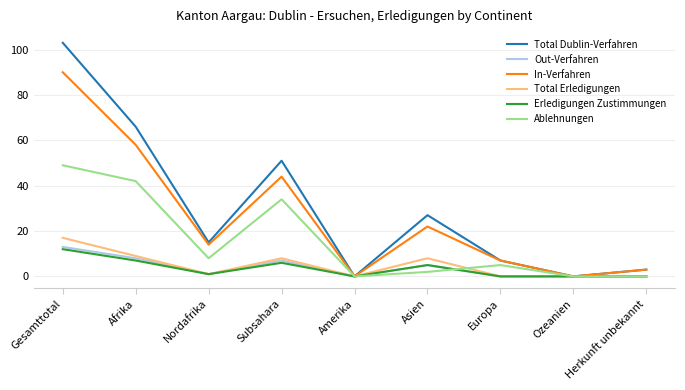

List the series in order of their peak value, lowest first.

Erledigungen Zustimmungen, Out-Verfahren, Total Erledigungen, Ablehnungen, In-Verfahren, Total Dublin-Verfahren